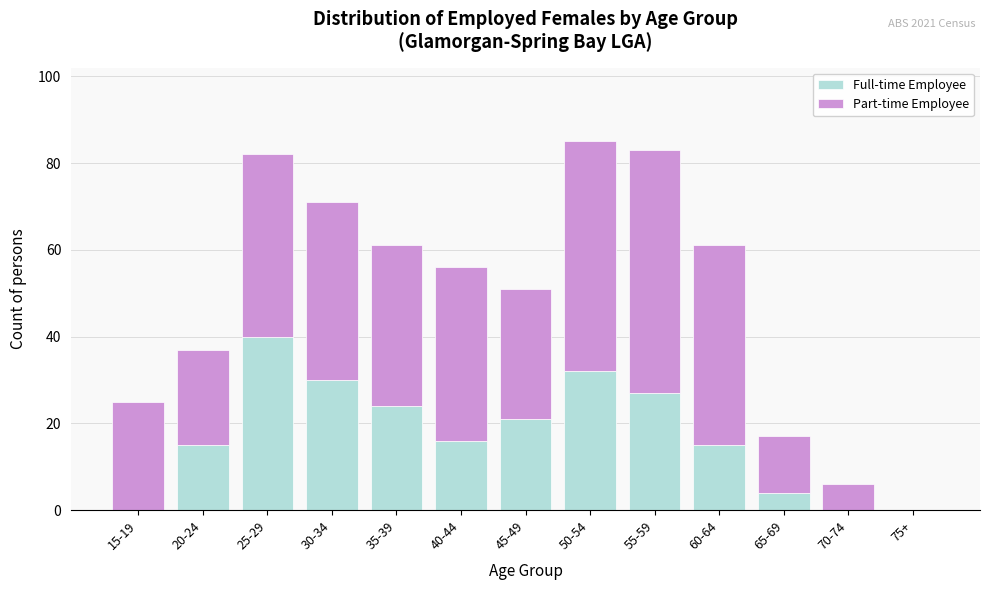

Reading left to right, what are the values for Full-time Employee?

15-19=0	20-24=15	25-29=40	30-34=30	35-39=24	40-44=16	45-49=21	50-54=32	55-59=27	60-64=15	65-69=4	70-74=0	75+=0